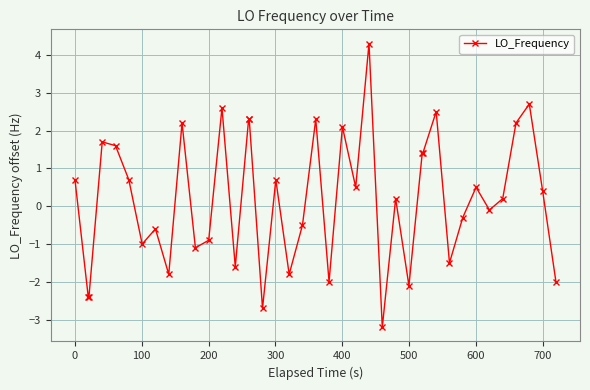

What is the greatest value displayed?

4.3